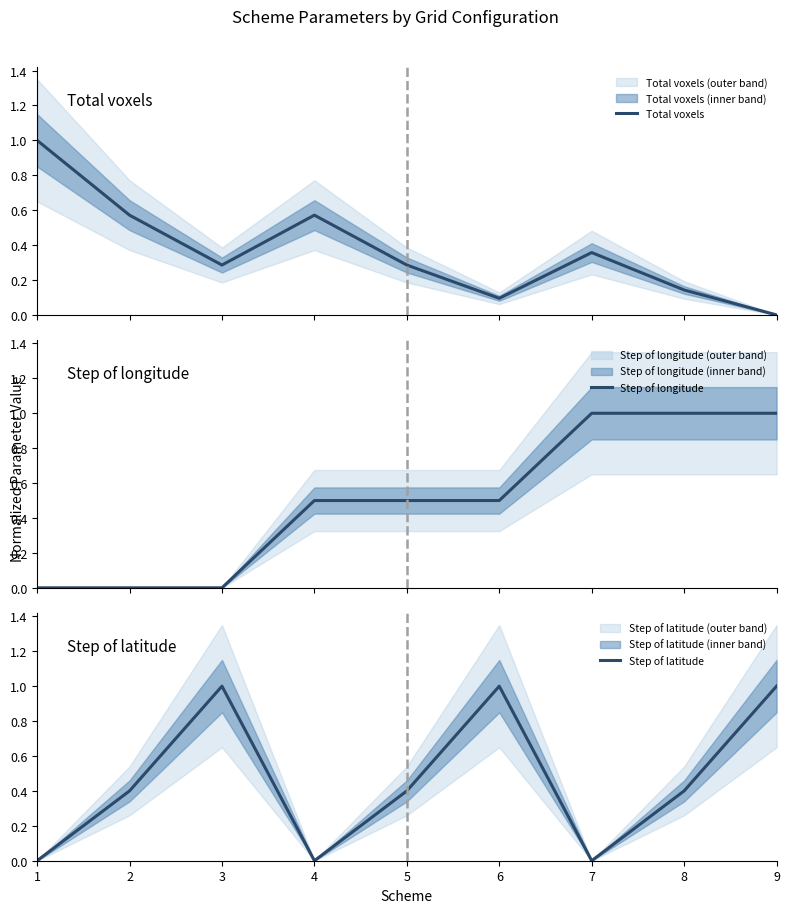

Between which two adjacent categories do Step of longitude and Total voxels first intersect?

4 and 5